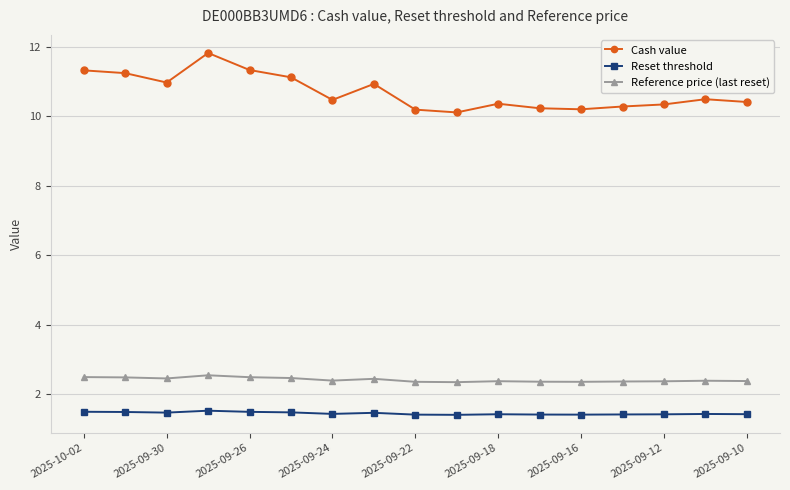

Which series has the largest range (max minus min)?

Cash value